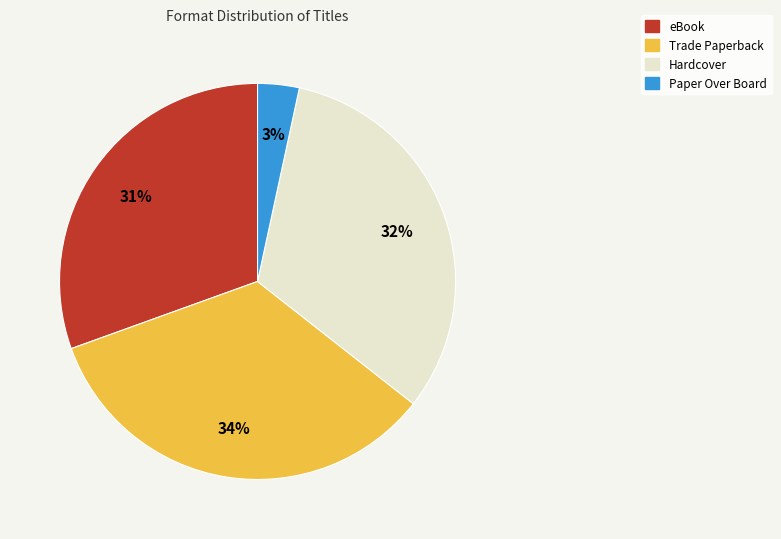

Does eBook represent more than half of the total?

No